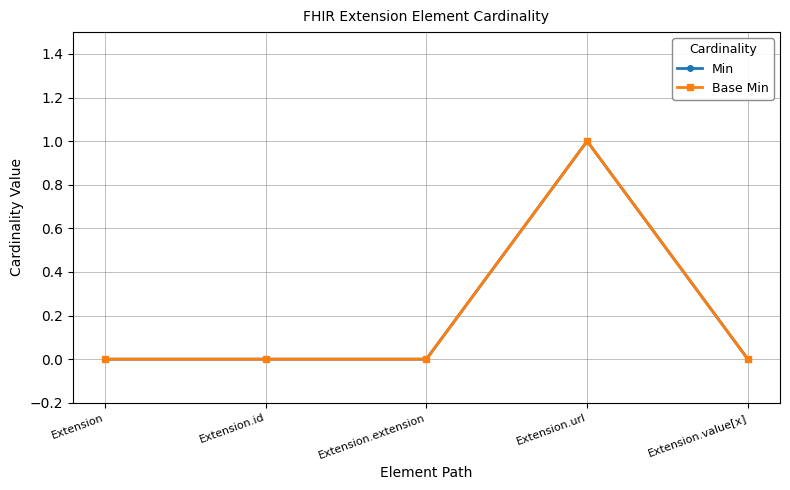

Which category has the lowest value across all series?

Extension